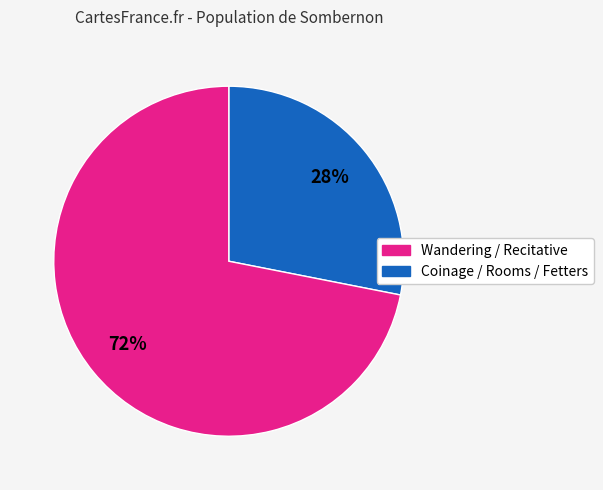

To the nearest percent, what is the difference between the largest and smallest slice percentages?

44%